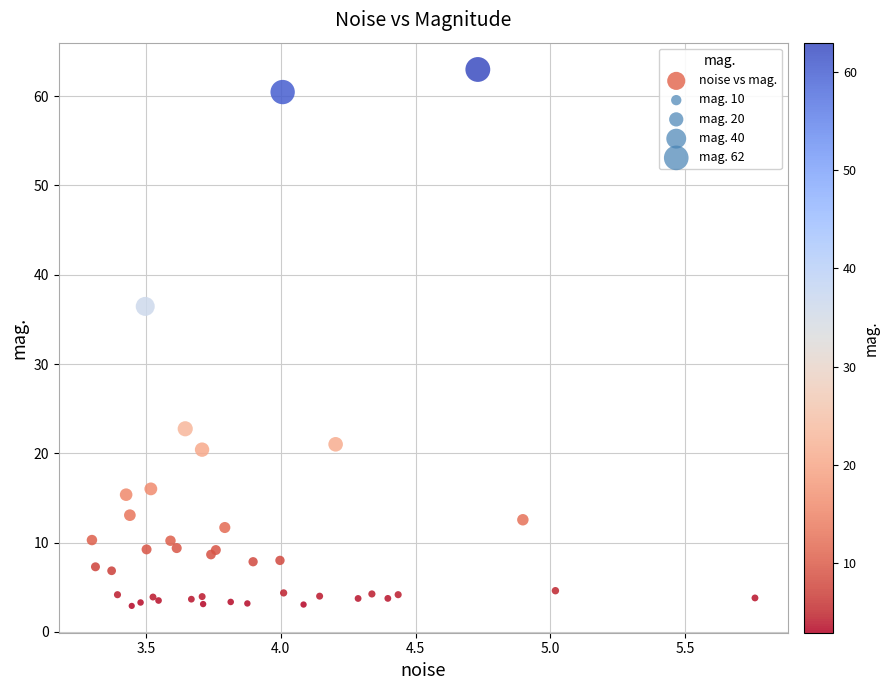

What Y value in the scatter plot is closest to 32?

36.5